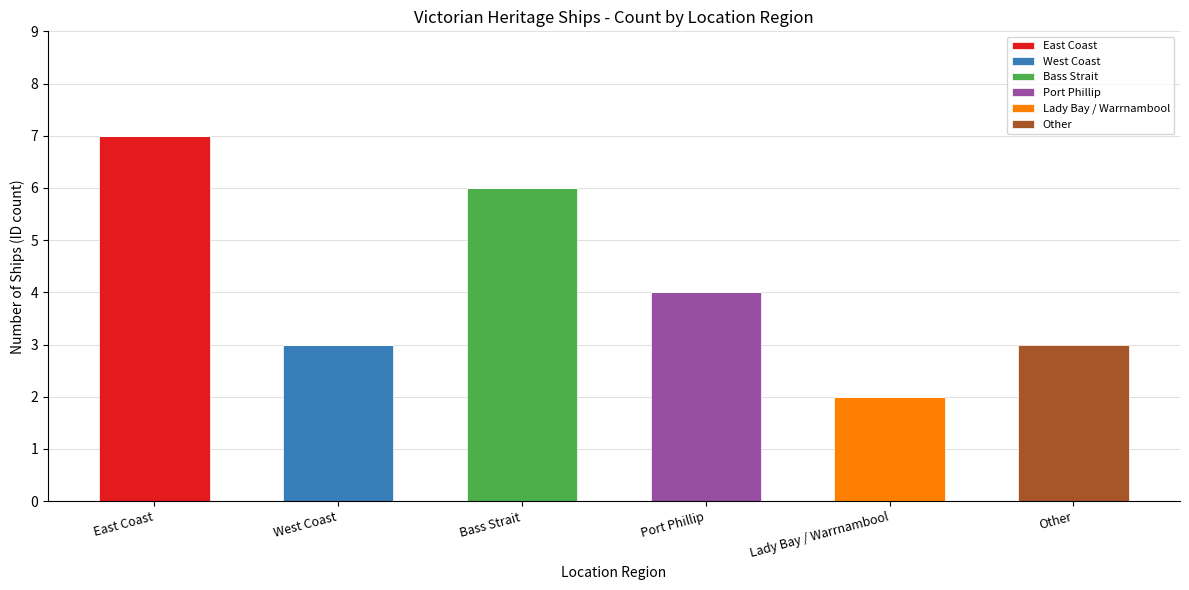

What is the total value across all series at Bass Strait?

6